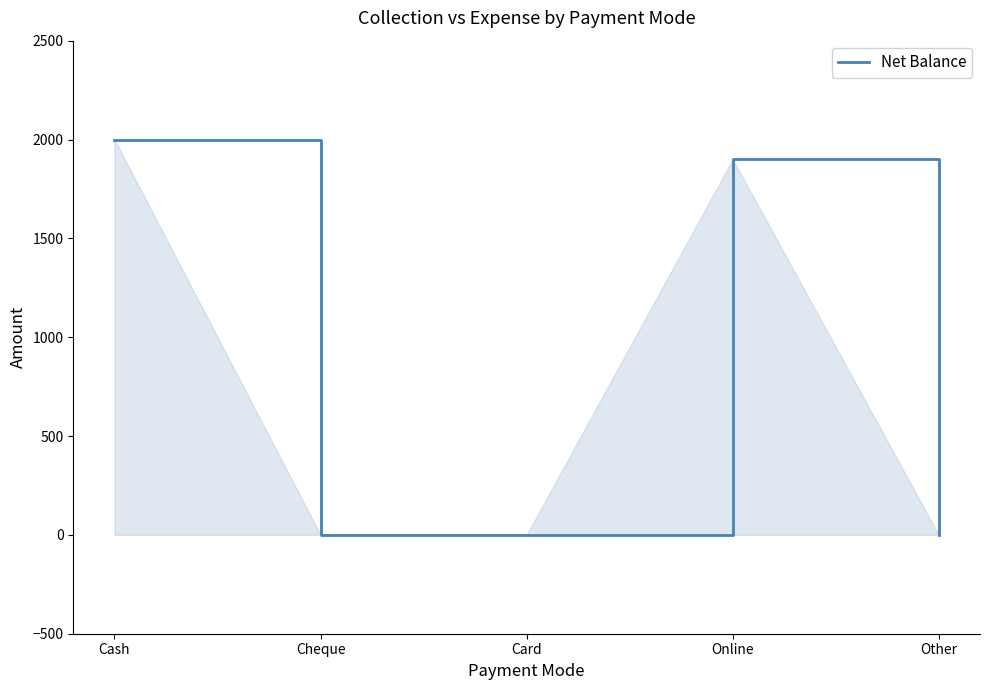

Count the number of categories in the chart.

5